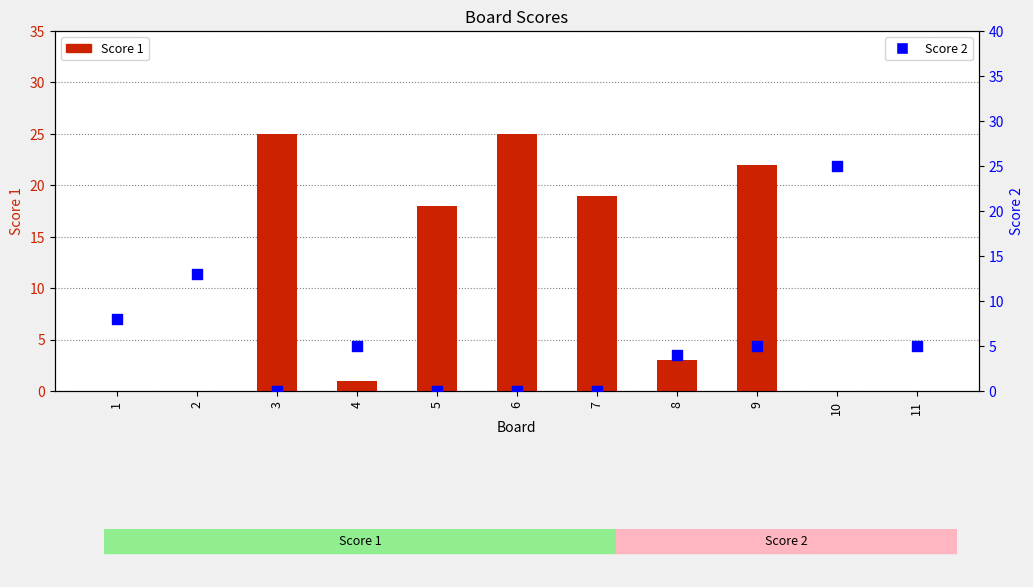

What are all the series names shown in the legend?

Score 1, Score 2